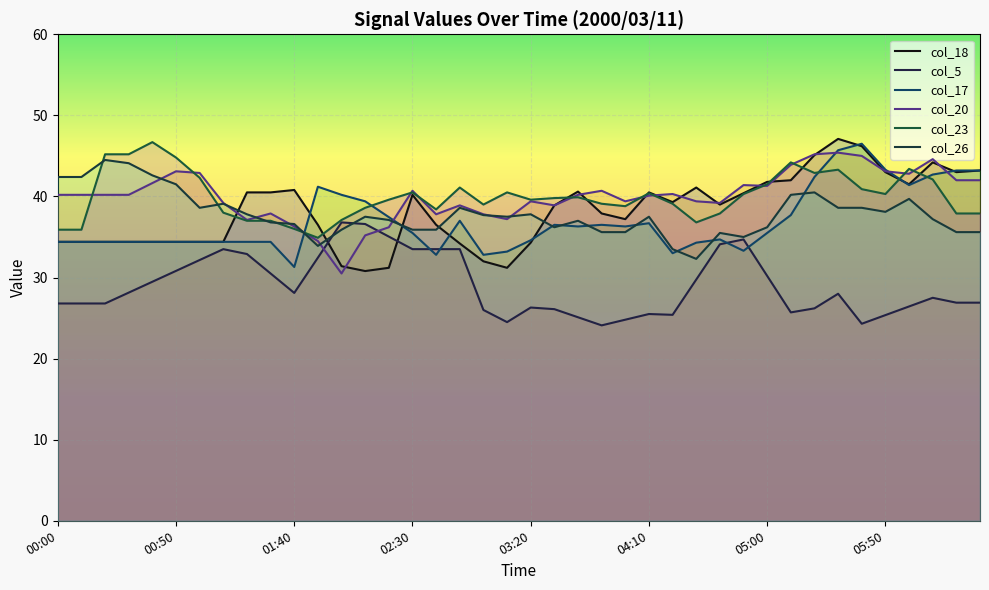

True or false: col_23 and col_5 intersect in this chart.

False